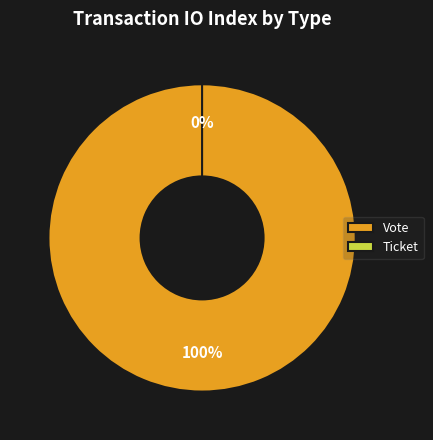

To the nearest percent, what is the difference between the largest and smallest slice percentages?

100%